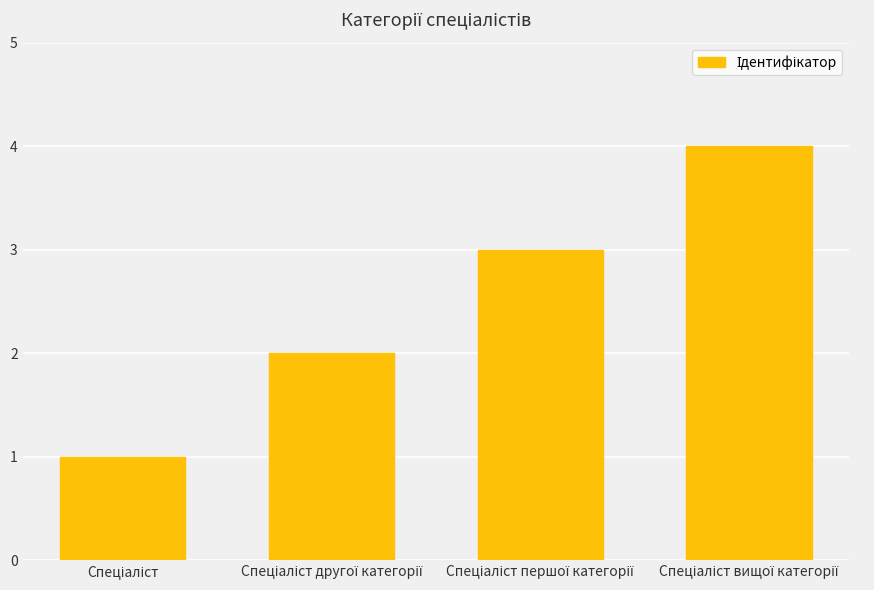

What is the difference between the maximum and minimum values?

3